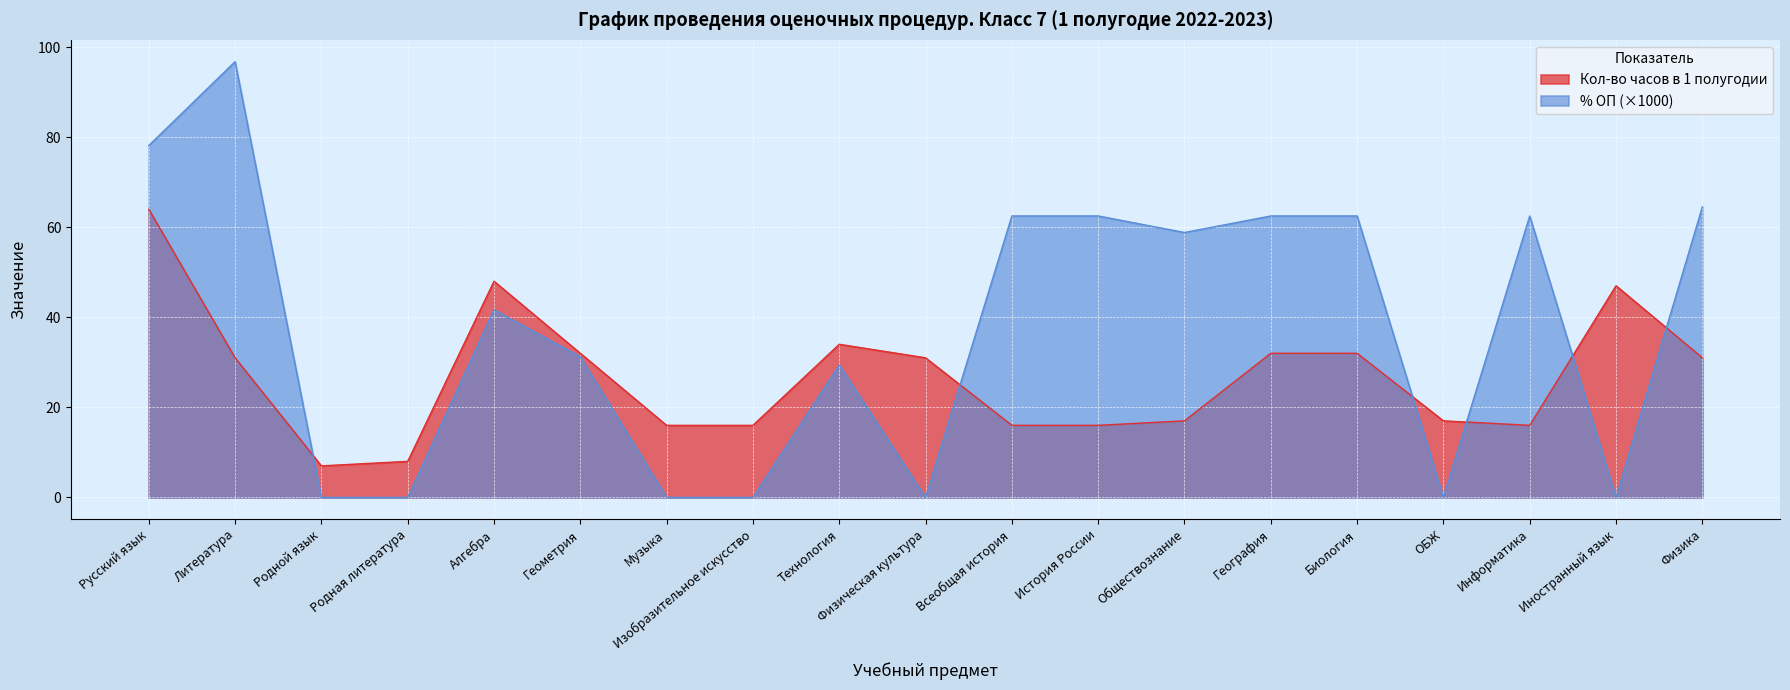

Is the value of Кол-во часов в 1 полугодии at Обществознание greater than the value of % ОП (x1000) at Обществознание?

No